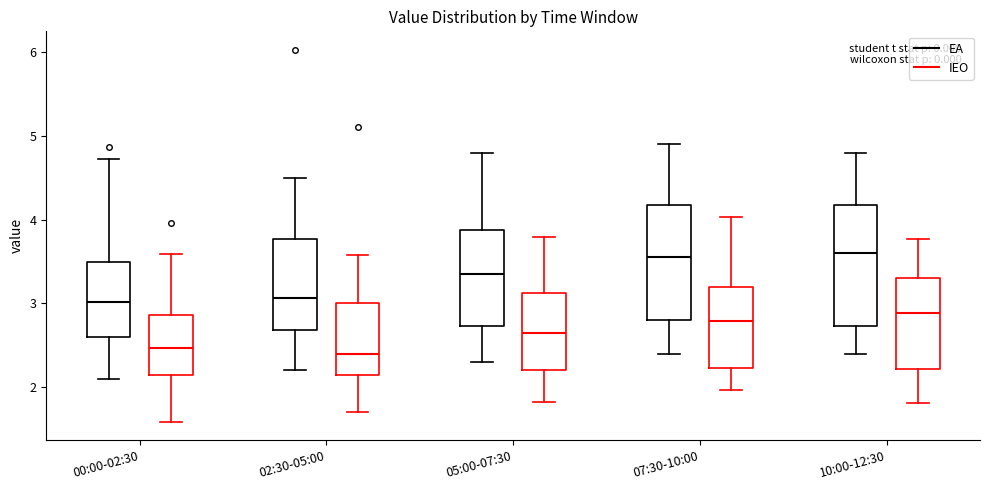

Reading left to right, transcribe this box plot: for each box, give where its median line is, the range the box spans, and where its two whiskers end, as read against the y-axis. The values are not printed on the chart, so give them approximately, as read against the axis.

00:00-02:30 (EA): median 3.0, box 2.6 to 3.5, whiskers 2.1 to 4.7
00:00-02:30 (IEO): median 2.5, box 2.1 to 2.9, whiskers 1.6 to 3.6
02:30-05:00 (EA): median 3.1, box 2.7 to 3.8, whiskers 2.2 to 4.5
02:30-05:00 (IEO): median 2.4, box 2.1 to 3.0, whiskers 1.7 to 3.6
05:00-07:30 (EA): median 3.4, box 2.7 to 3.9, whiskers 2.3 to 4.8
05:00-07:30 (IEO): median 2.7, box 2.2 to 3.1, whiskers 1.8 to 3.8
07:30-10:00 (EA): median 3.6, box 2.8 to 4.2, whiskers 2.4 to 4.9
07:30-10:00 (IEO): median 2.8, box 2.2 to 3.2, whiskers 2.0 to 4.0
10:00-12:30 (EA): median 3.6, box 2.7 to 4.2, whiskers 2.4 to 4.8
10:00-12:30 (IEO): median 2.9, box 2.2 to 3.3, whiskers 1.8 to 3.8